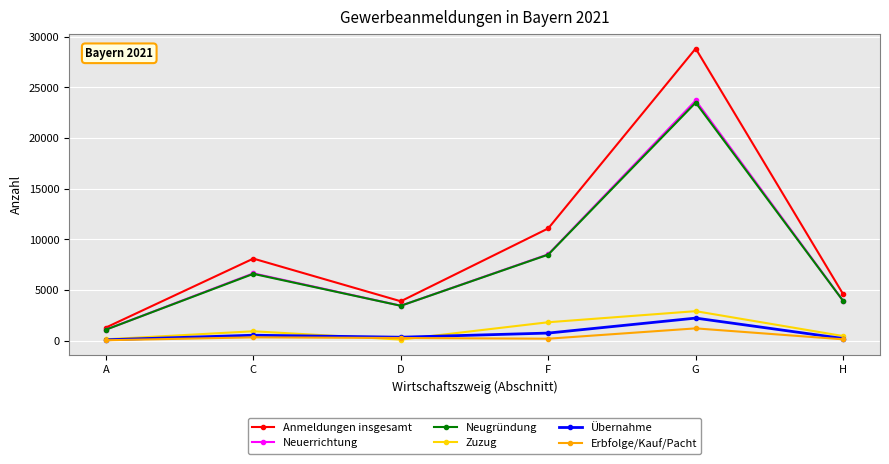

Count the number of categories in the chart.

6